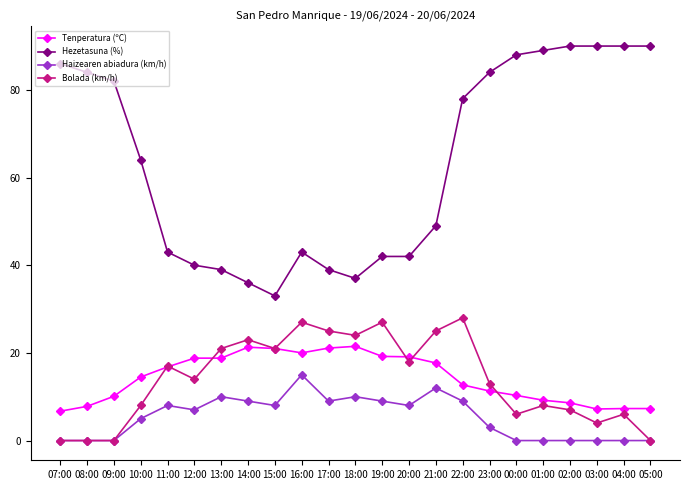

Read the Bolada (km/h) value at 16:00.

27.0